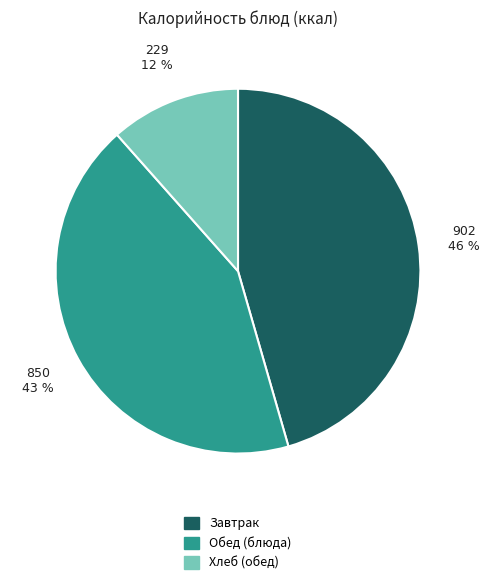

Is there any slice that represents more than half of the pie?

No